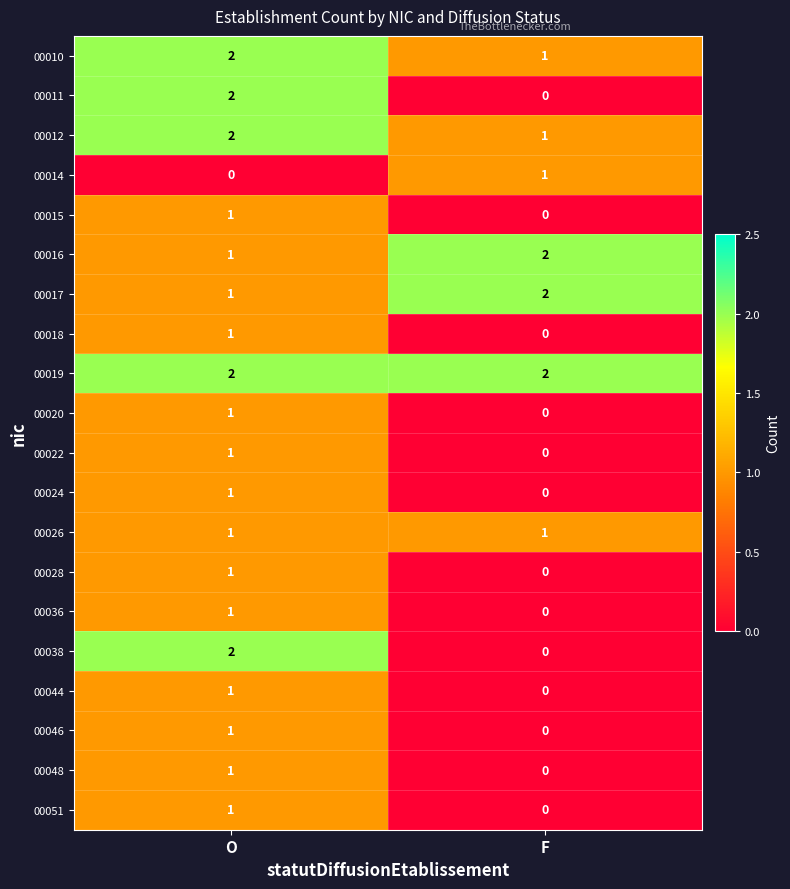

Is it true that 00051 equals 1 at O?

True